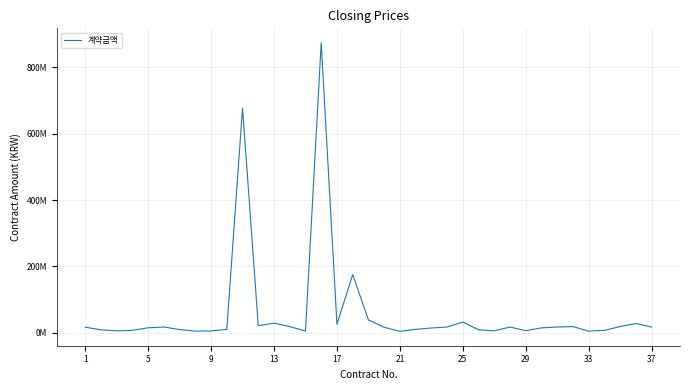

How many points are higher than both their immediate neighbors (excluding endpoints)?

9